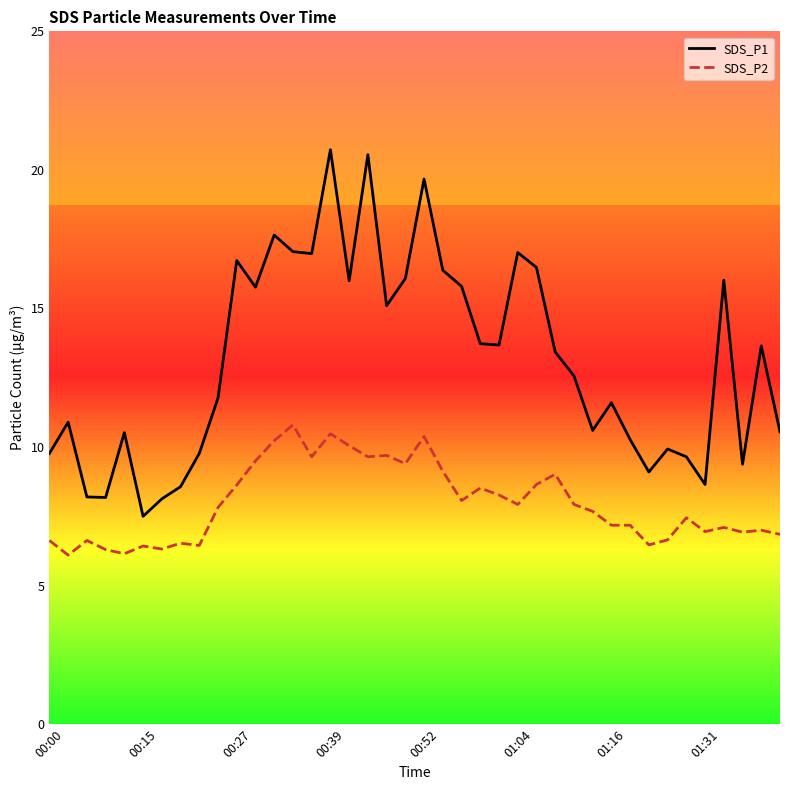

Which series has the largest total across all categories?

SDS_P1